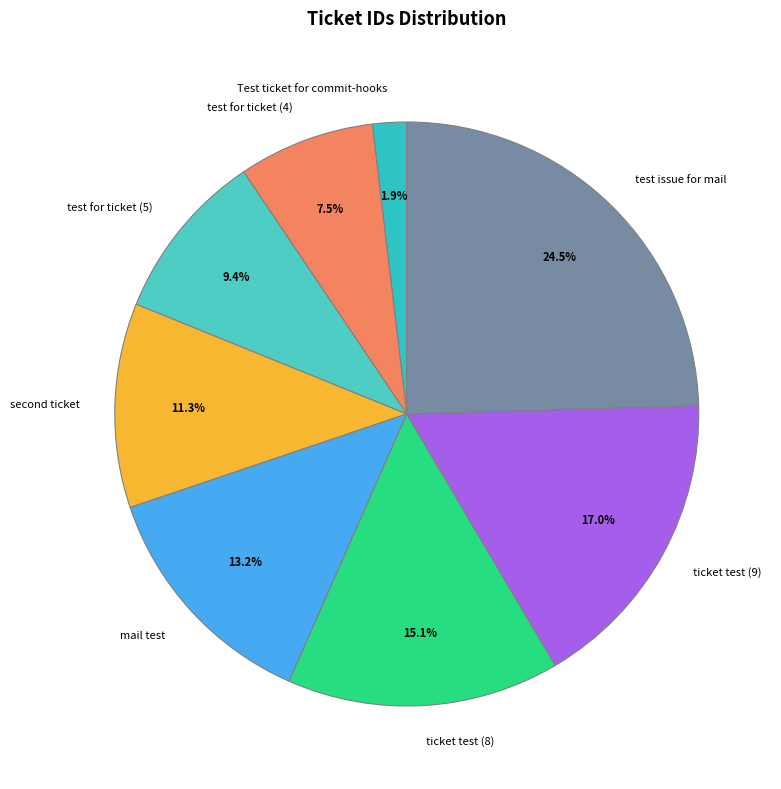

Between test for ticket (4) and ticket test (9), which is larger?

ticket test (9)